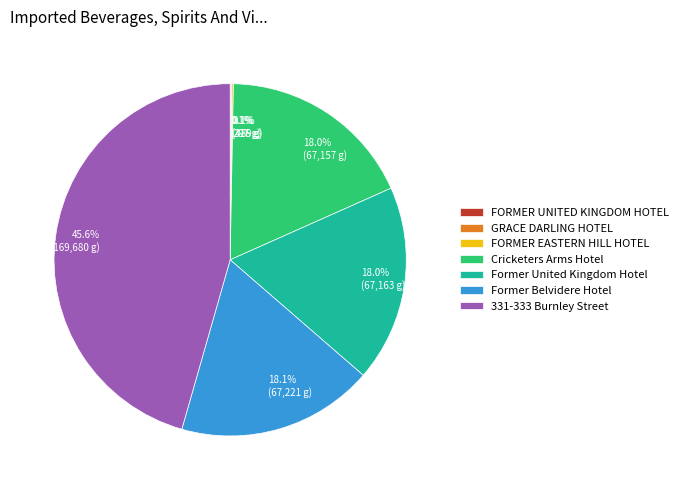

Is there a majority slice in this chart?

No